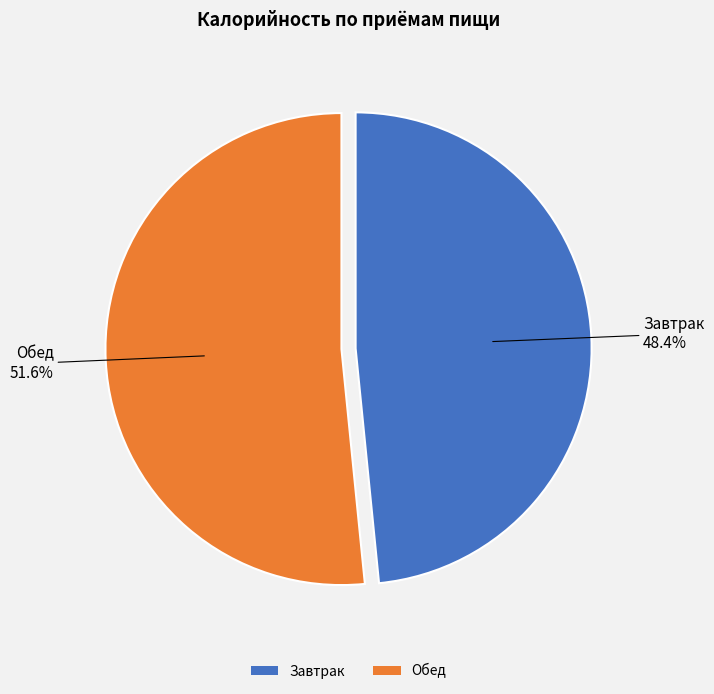

Between Обед and Завтрак, which is larger?

Обед